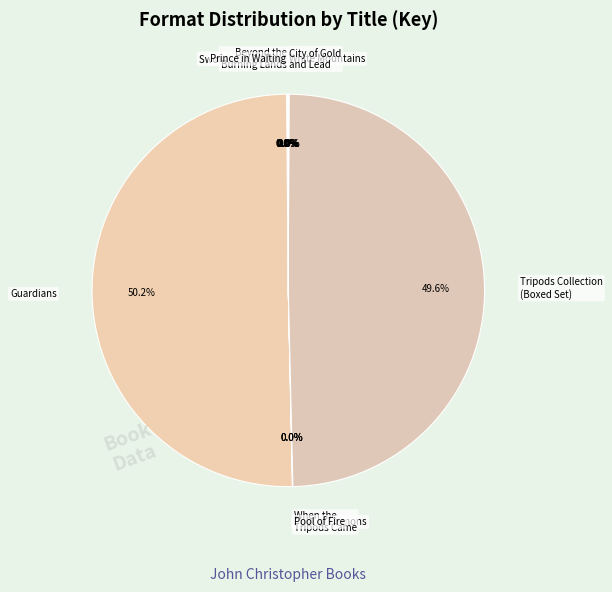

Which slice represents more than half of the pie?

Guardians